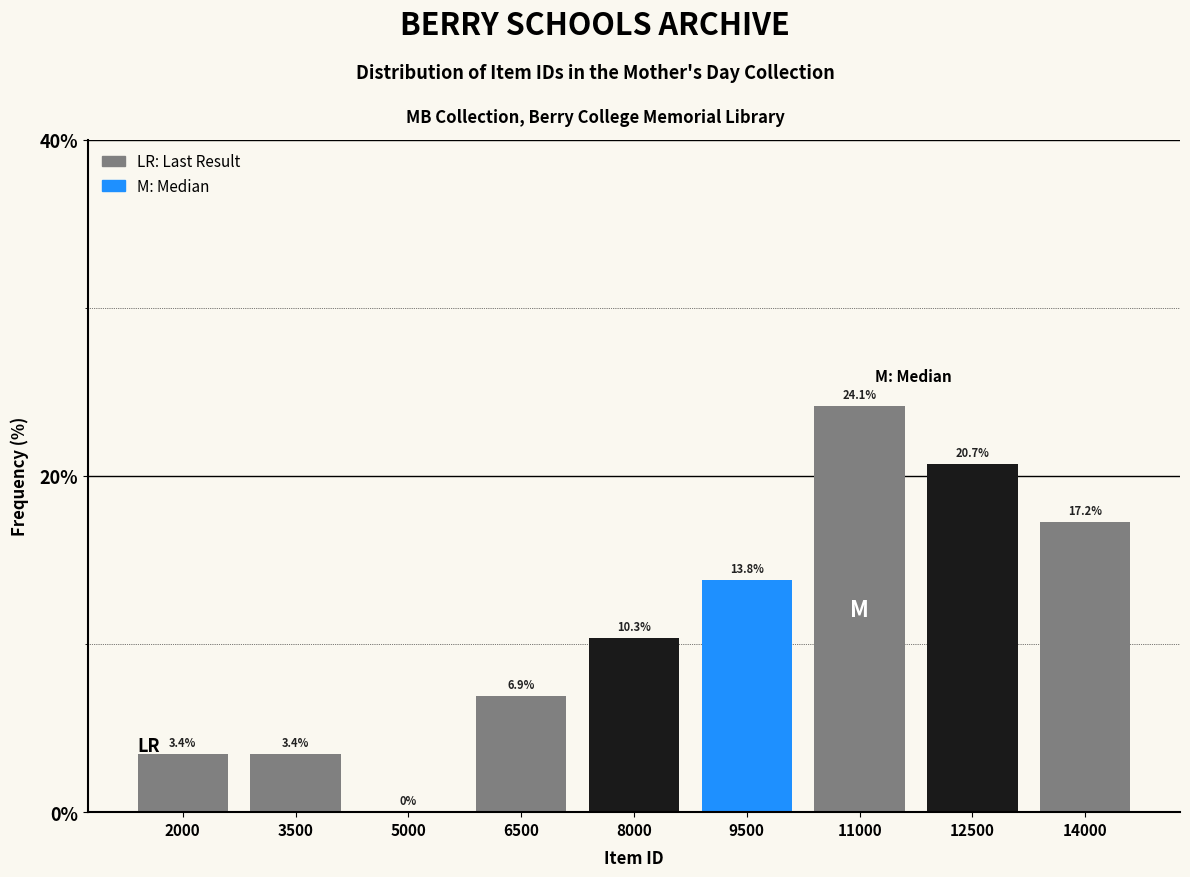

Reading left to right, list all the values displayed in this chart.

2000=3.4	3500=3.4	5000=0.0	6500=6.9	8000=10.3	9500=13.8	11000=24.1	12500=20.7	14000=17.2